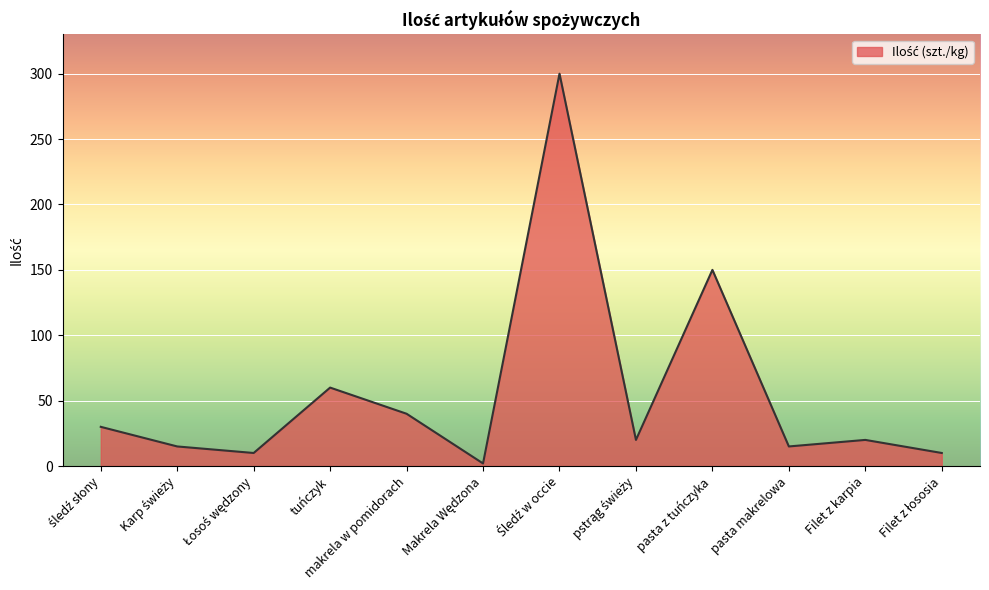

What is the difference between the maximum and minimum values?

298